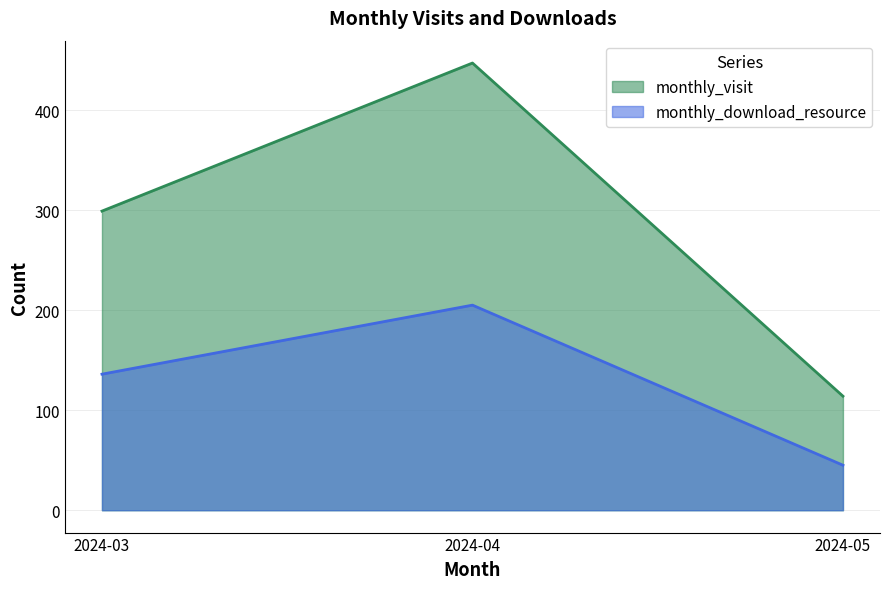

Which category has the lowest value in the monthly_visit series?

2024-05